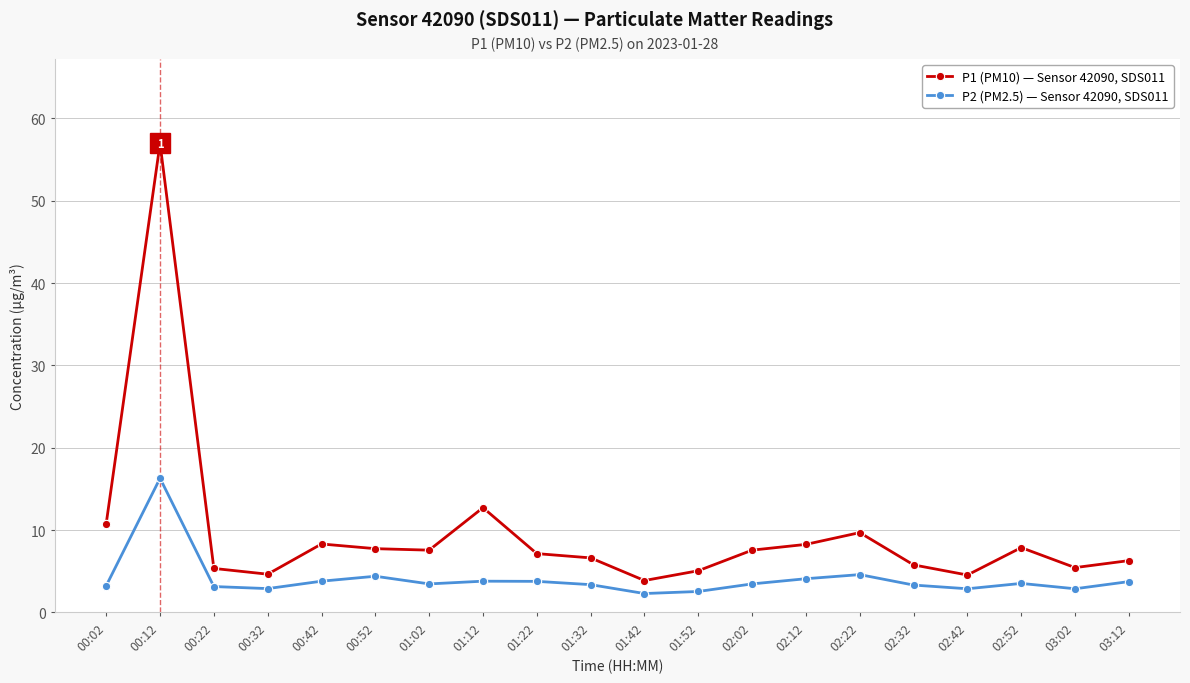

List the series in order of their peak value, lowest first.

P2 (PM2.5) — Sensor 42090, SDS011, P1 (PM10) — Sensor 42090, SDS011